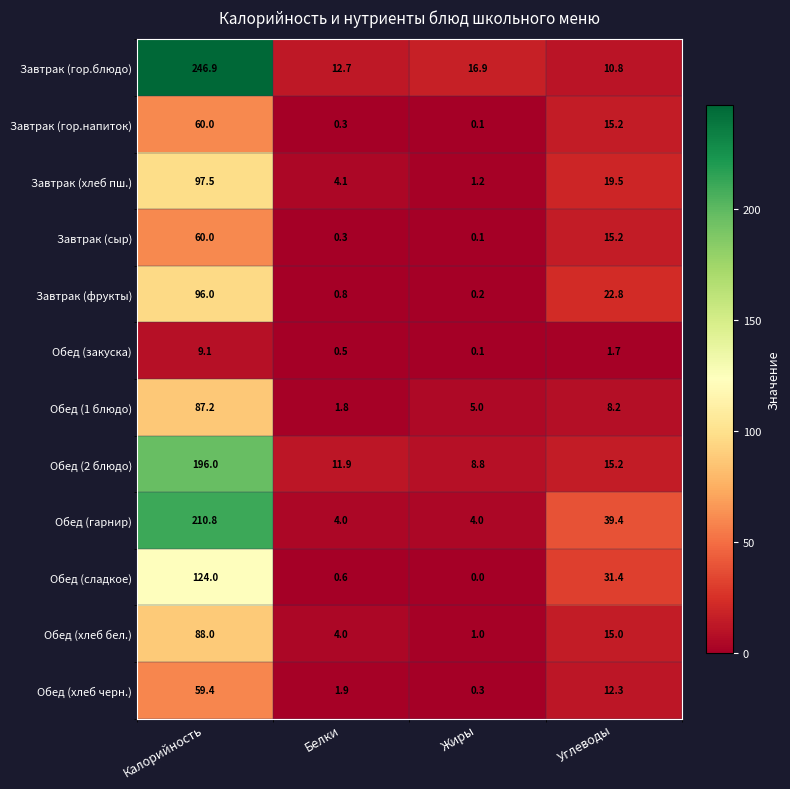

True or false: Завтрак (хлеб пш.) has a value of 1.2 at Жиры.

True